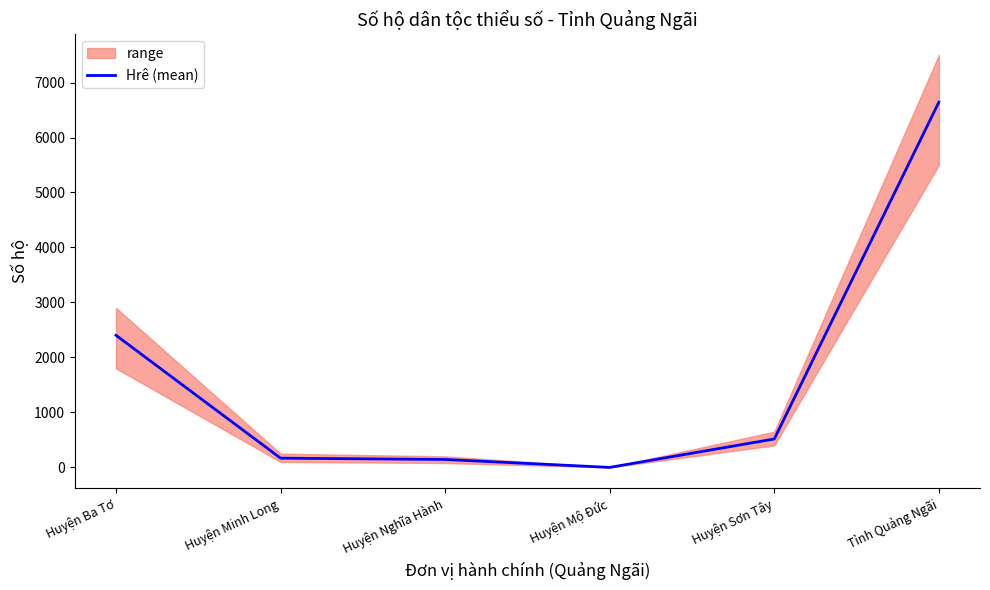

Between Huyện Nghĩa Hành and Tỉnh Quảng Ngãi, which is larger?

Tỉnh Quảng Ngãi